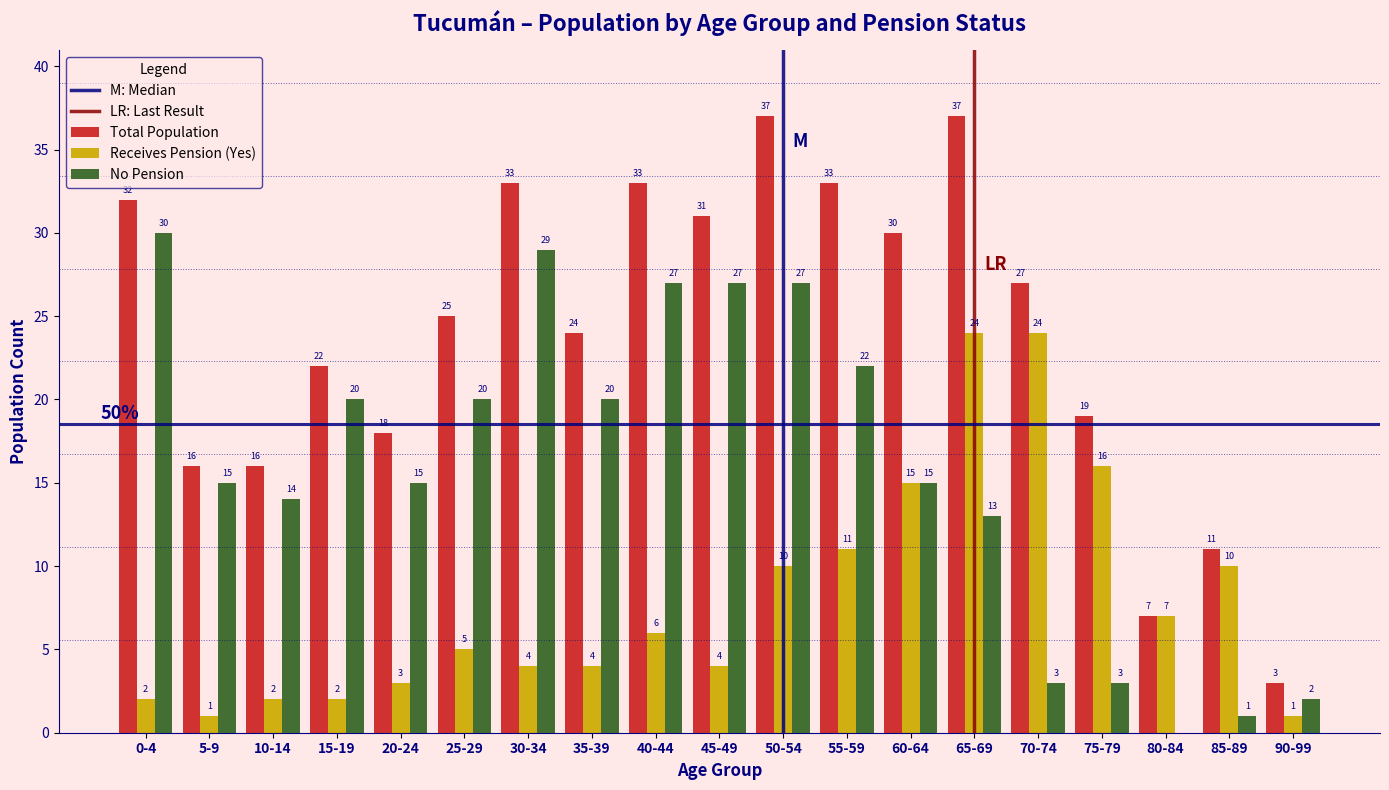

Reading right to left, extract all data points from this chart.

Total Population: 90-99=3	85-89=11	80-84=7	75-79=19	70-74=27	65-69=37	60-64=30	55-59=33	50-54=37	45-49=31	40-44=33	35-39=24	30-34=33	25-29=25	20-24=18	15-19=22	10-14=16	5-9=16	0-4=32
Receives Pension (Yes): 90-99=1	85-89=10	80-84=7	75-79=16	70-74=24	65-69=24	60-64=15	55-59=11	50-54=10	45-49=4	40-44=6	35-39=4	30-34=4	25-29=5	20-24=3	15-19=2	10-14=2	5-9=1	0-4=2
No Pension: 90-99=2	85-89=1	80-84=0	75-79=3	70-74=3	65-69=13	60-64=15	55-59=22	50-54=27	45-49=27	40-44=27	35-39=20	30-34=29	25-29=20	20-24=15	15-19=20	10-14=14	5-9=15	0-4=30